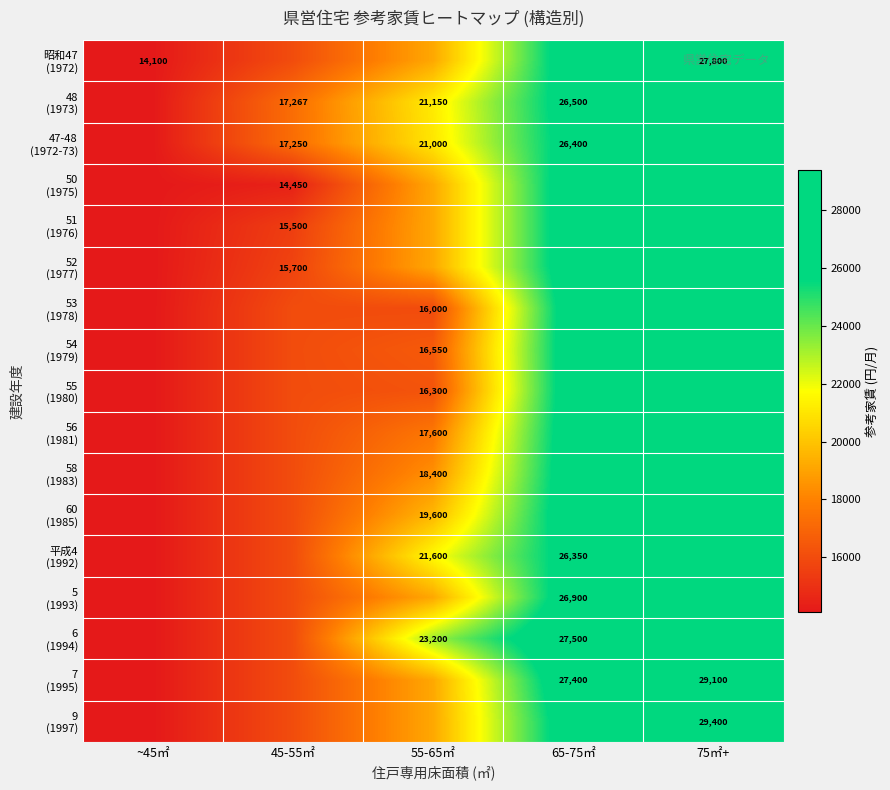

At which category is the sum across all series the highest?

75㎡+